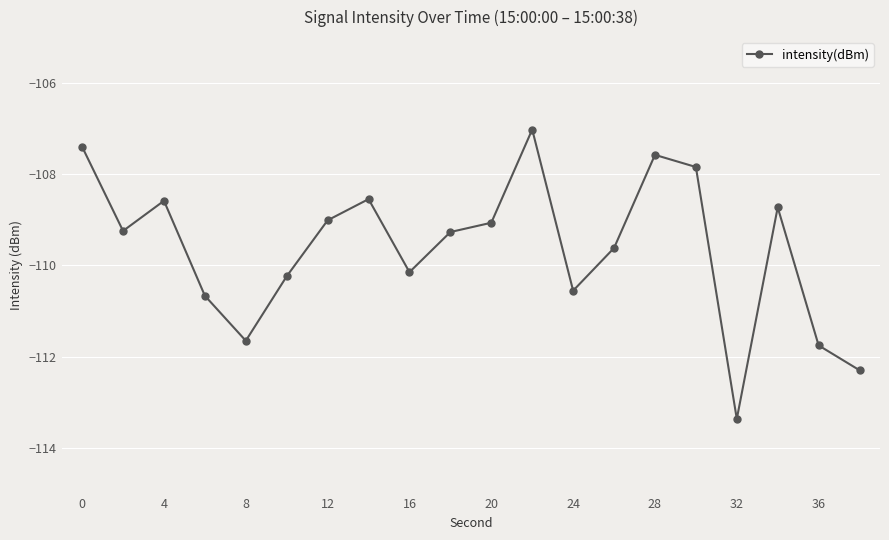

What is the maximum value shown in the chart?

-107.0